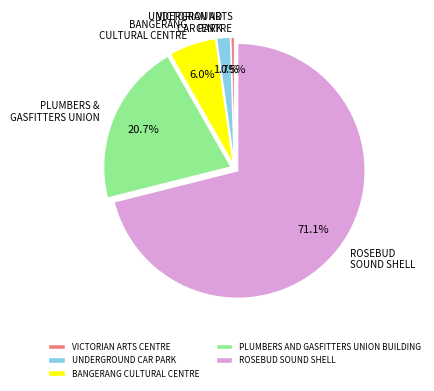

True or false: BANGERANG CULTURAL CENTRE accounts for 6% of the total.

True